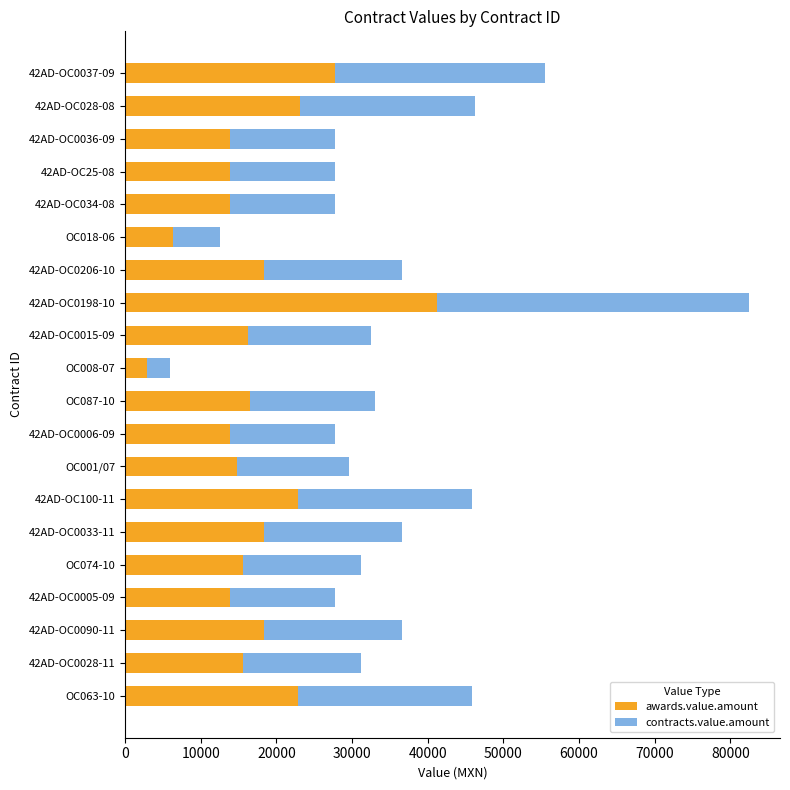

What are all the series names shown in the legend?

awards.value.amount, contracts.value.amount